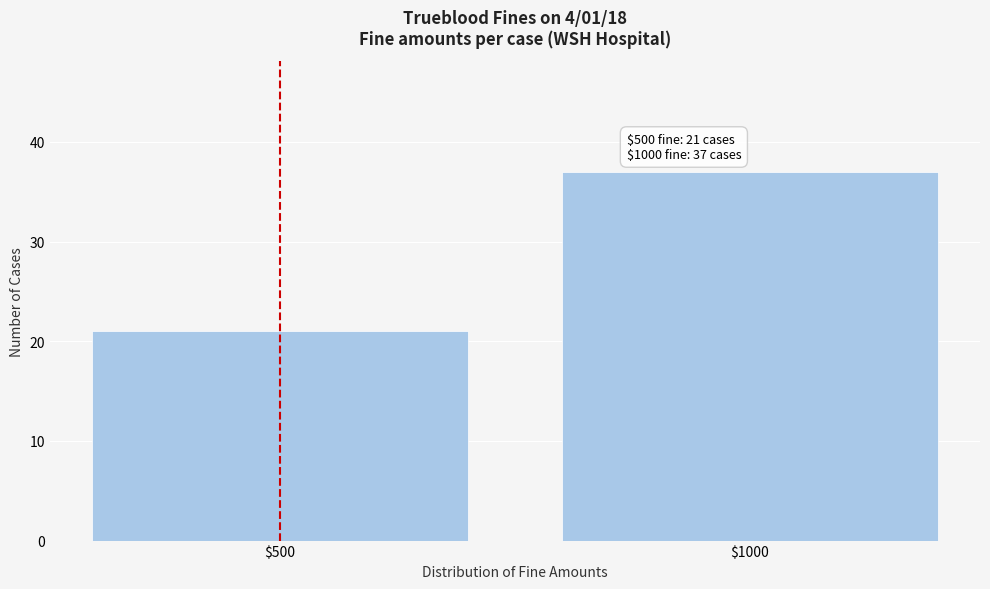

Reading right to left, transcribe all the data shown in this chart.

37	21